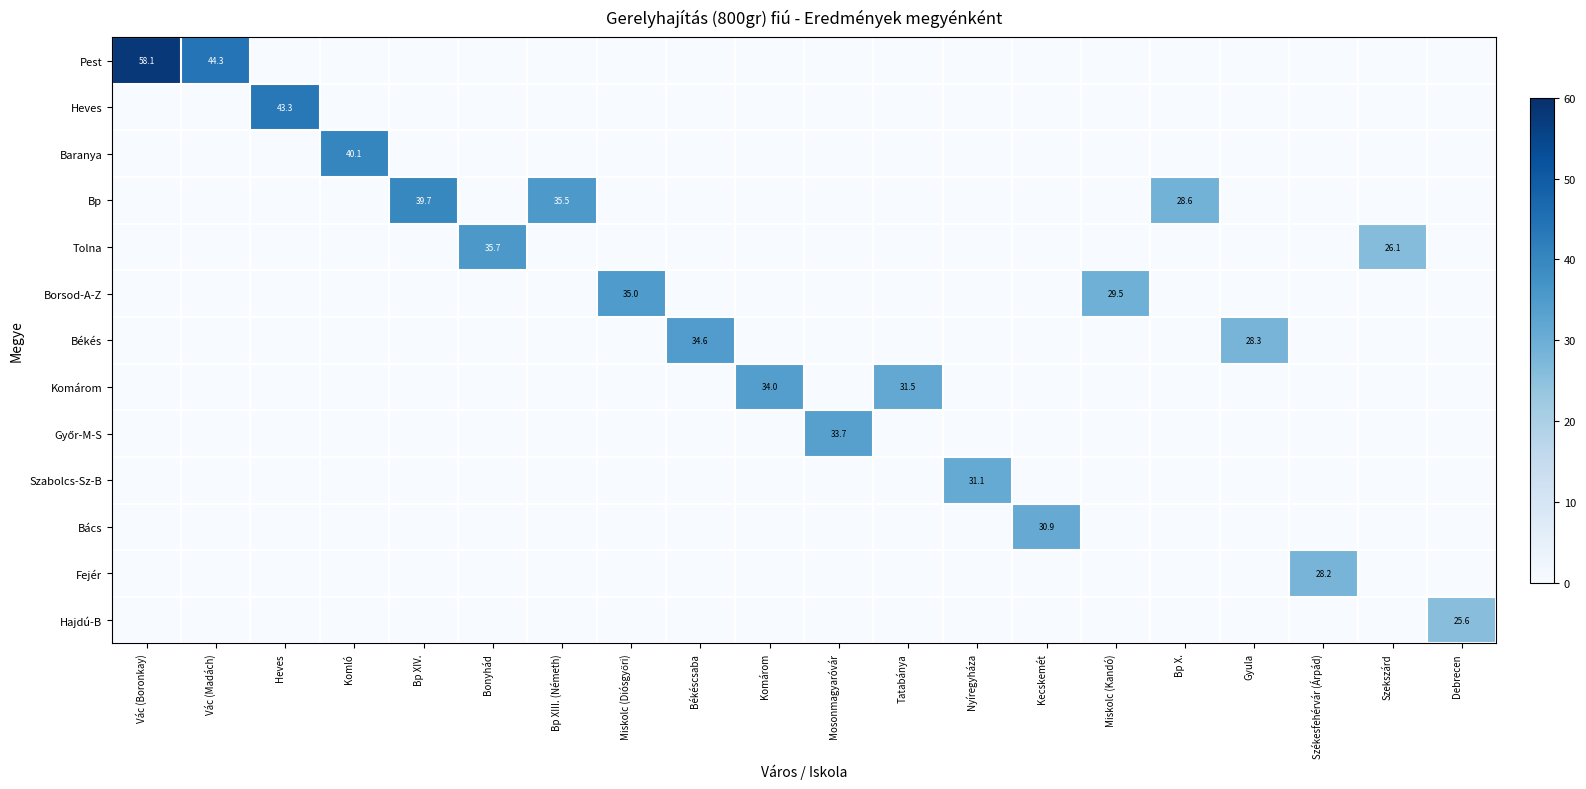

Is it true that Békés equals 0.0 at Nyíregyháza?

True